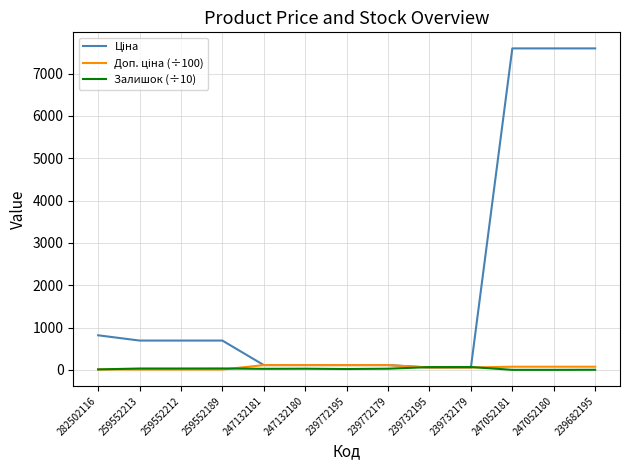

In Залишок (÷10), how many points are lower than both neighbors (excluding endpoints)?

3